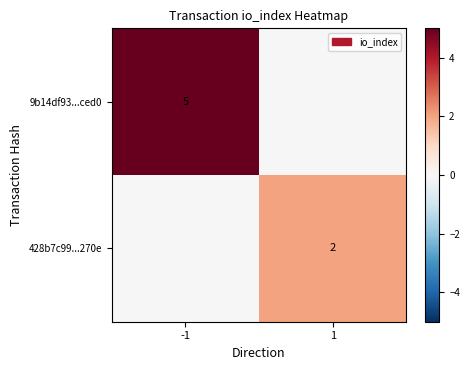

The 9b14df93...ced0 series shows 7 at -1. True or false?

False